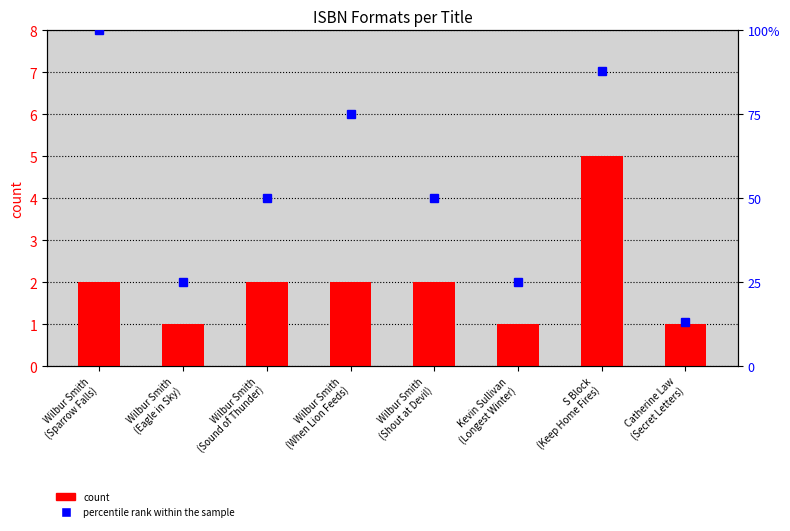

How many values in the count series exceed 2?

1